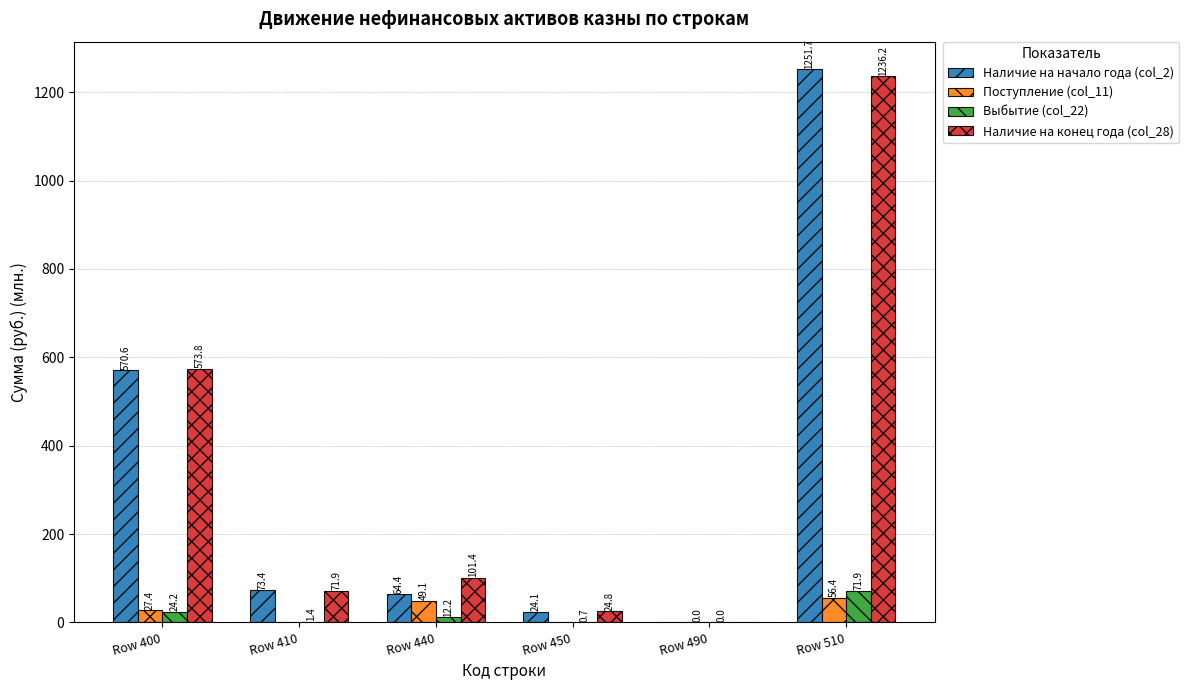

At which category is the sum across all series the highest?

Row 510